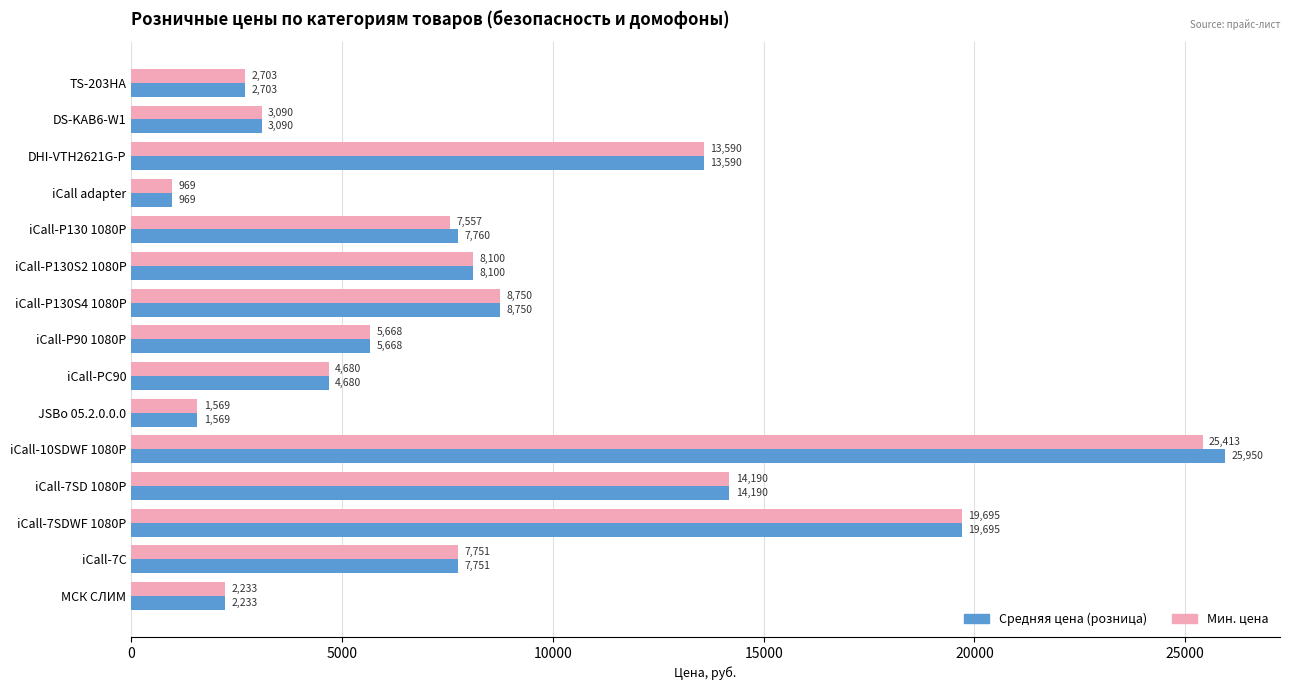

Which category has the lowest value in the Средняя цена (розница) series?

iCall adapter